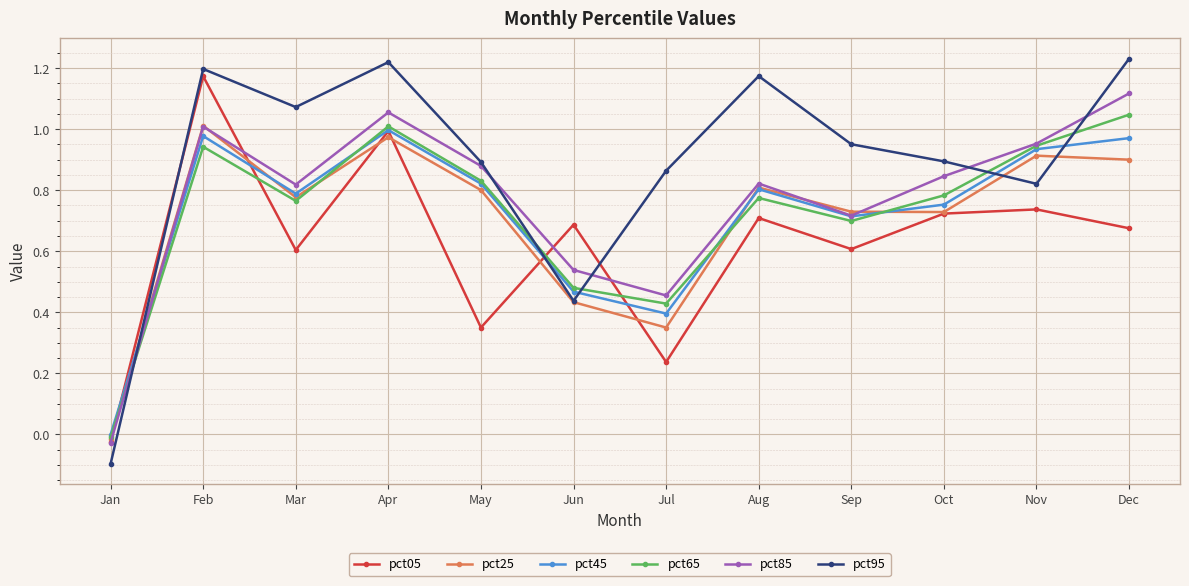

Which series has the largest total across all categories?

pct95